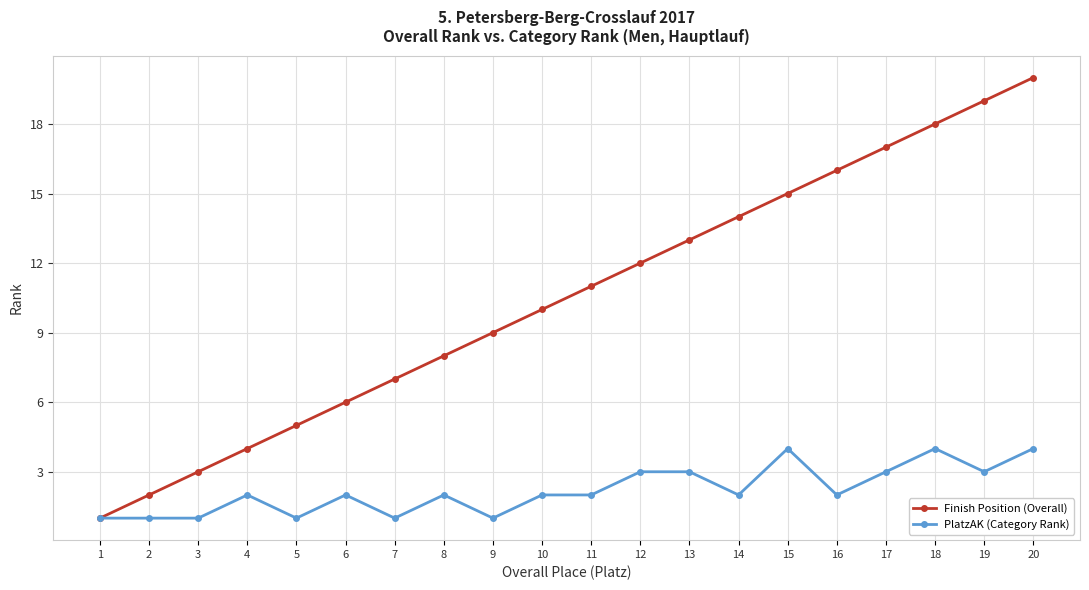

Which series changed the most between 4 and 20?

Finish Position (Overall)